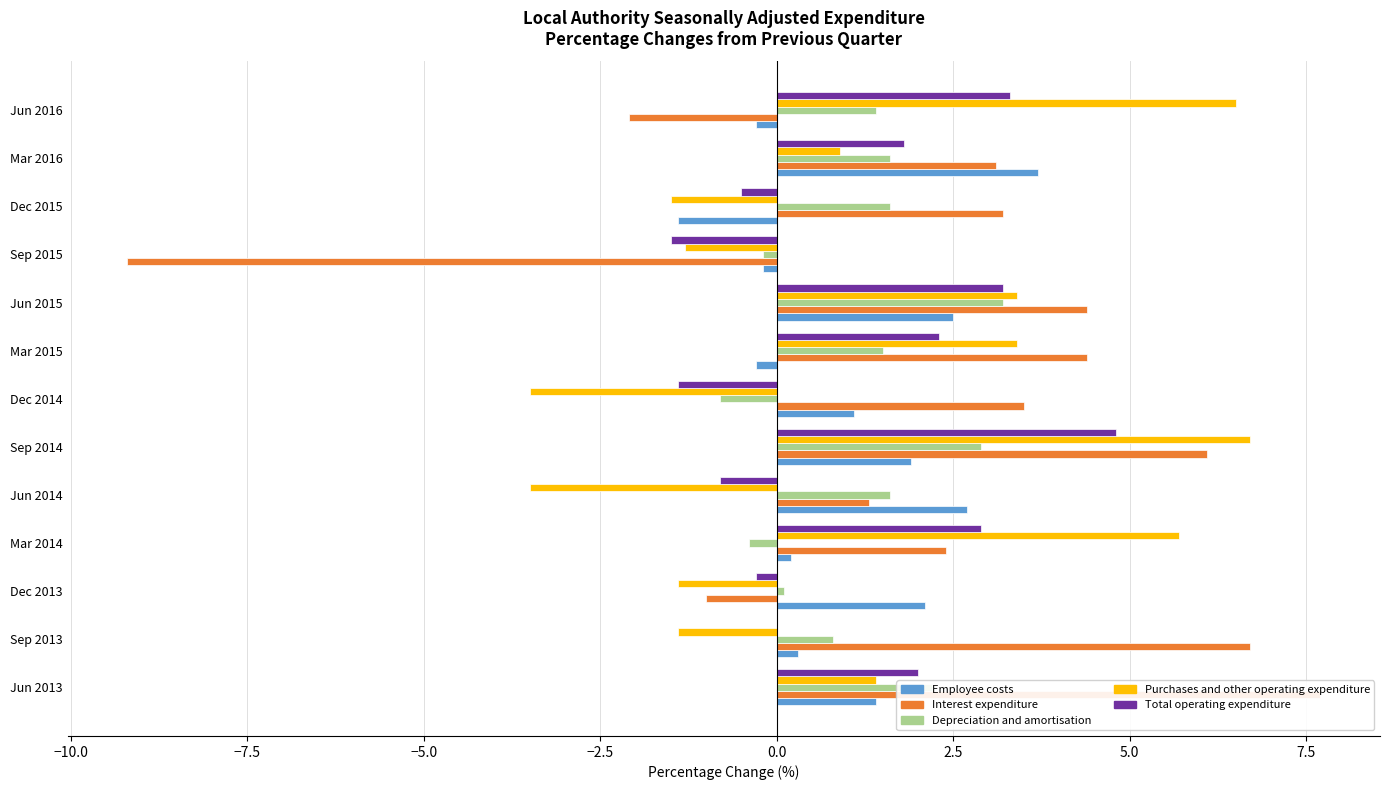

Is the value of Total operating expenditure at Jun 2016 greater than the value of Interest expenditure at Sep 2015?

Yes